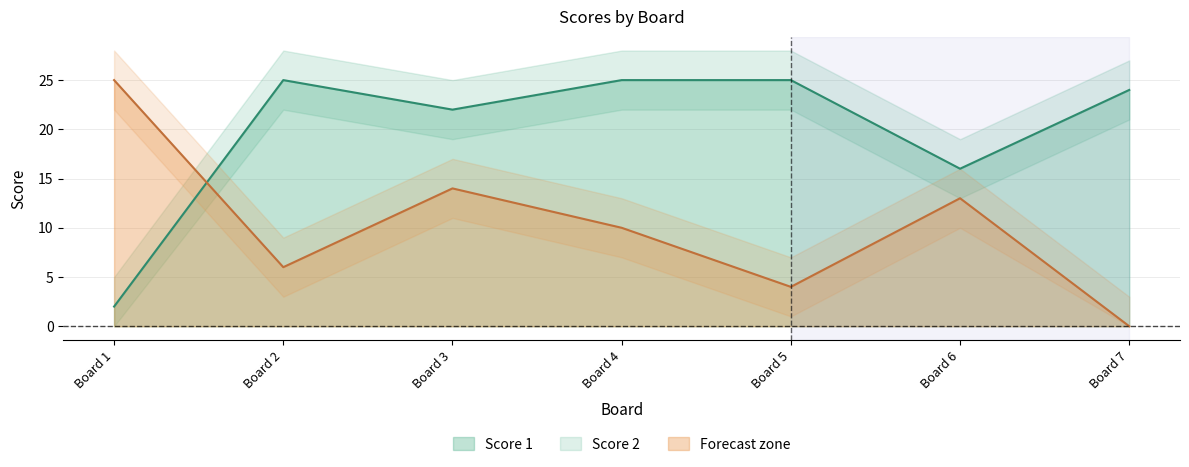

What is the sum of the Score 1 values at Board 2 and Board 4?

50